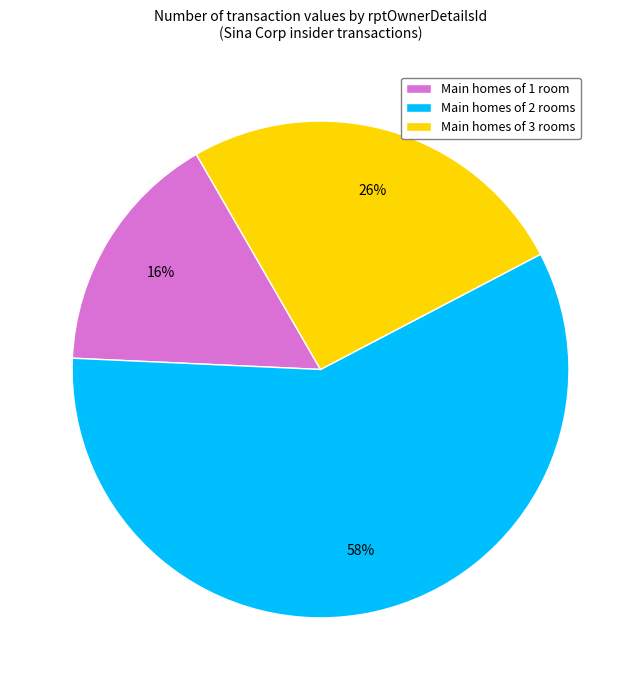

To the nearest percent, what is the average slice percentage?

33%